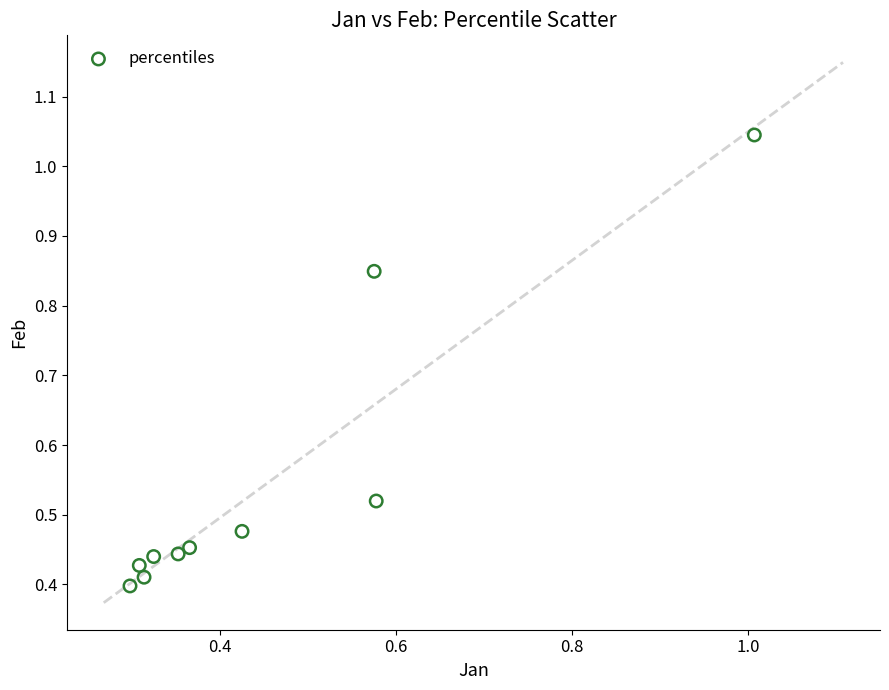

What is the range of X values (max minus min)?

0.7